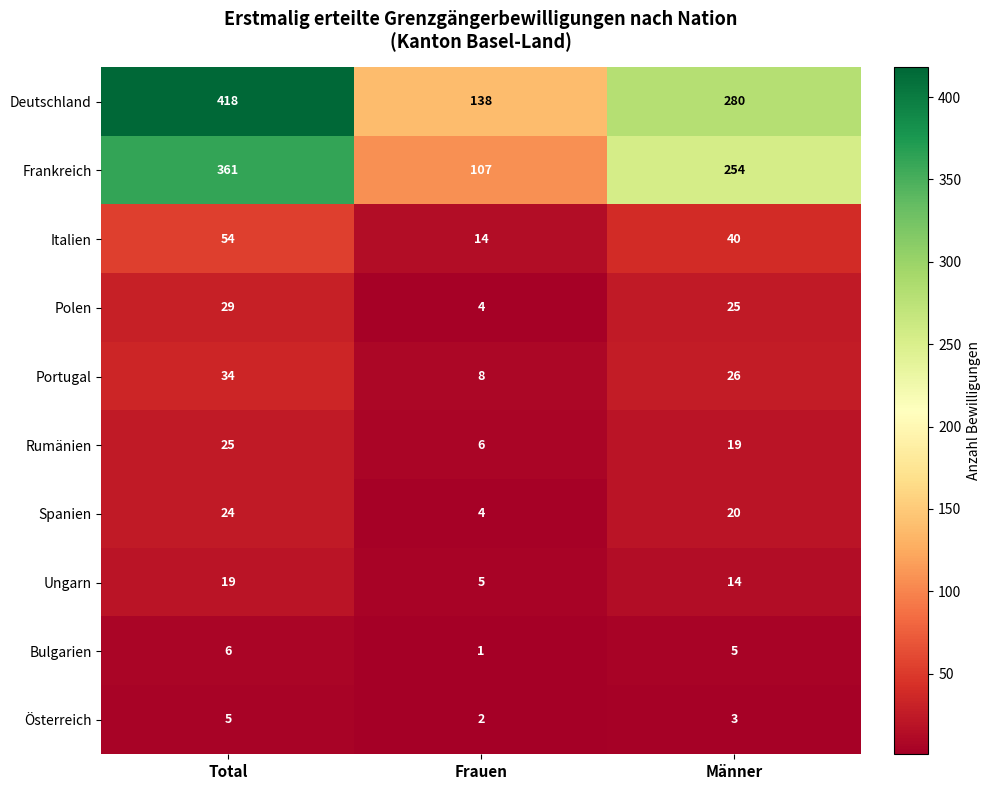

Where does the Österreich series first go above 3?

Total